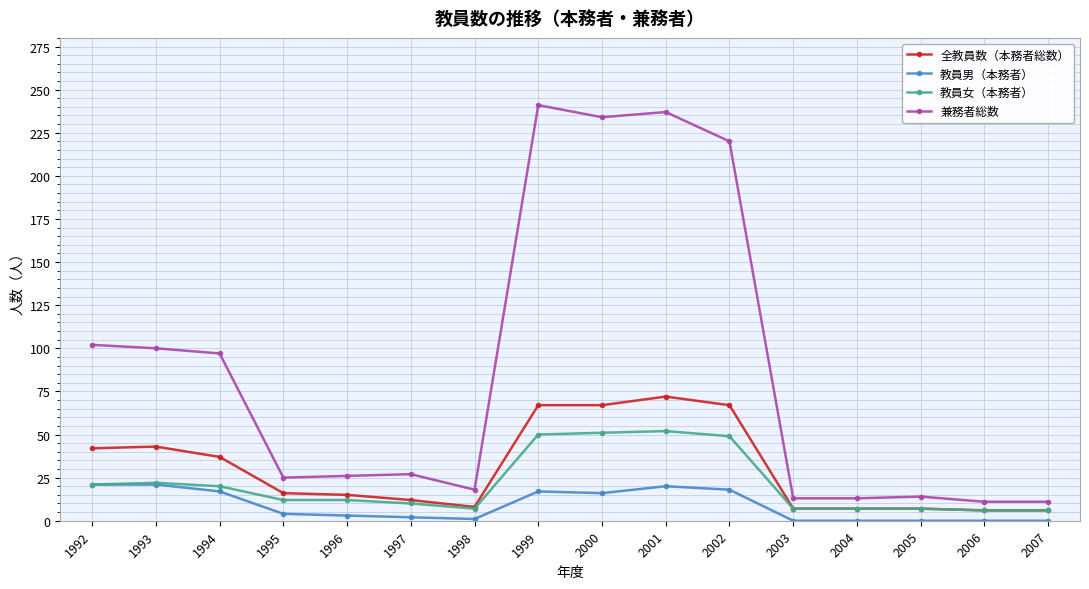

True or false: 教員男（本務者） and 兼務者総数 intersect in this chart.

False